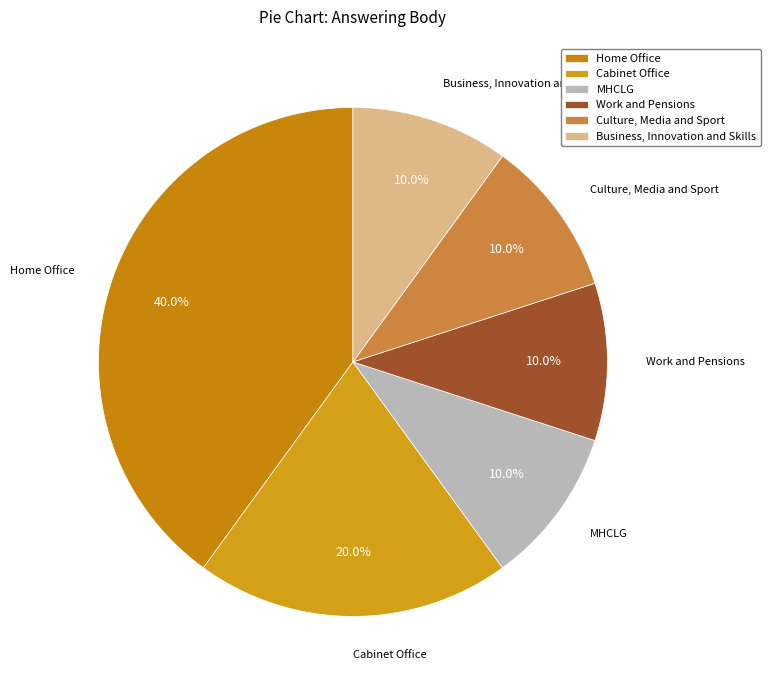

To the nearest percent, what portion does Cabinet Office represent?

20%